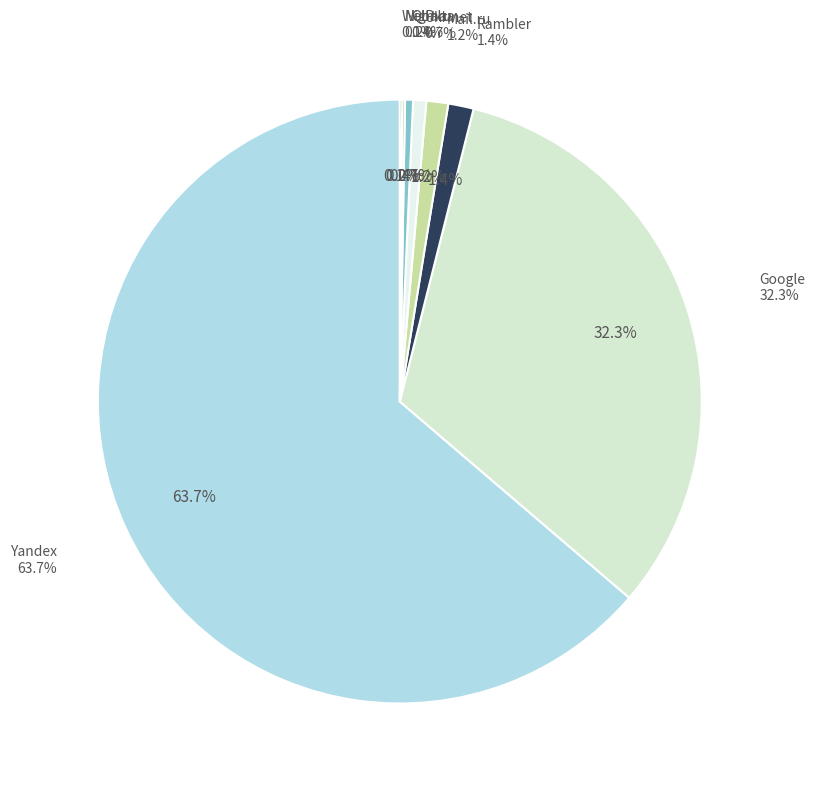

Rank the categories by value from highest to lowest.

Yandex, Google, Rambler, Mail.ru, Ukr.net, QIP.ru, Nigma, Webalta, I.ua, Bigmir.net, Bing.com, Conduit, AOL, Meta.ua, ICQ.com, Yahoo!